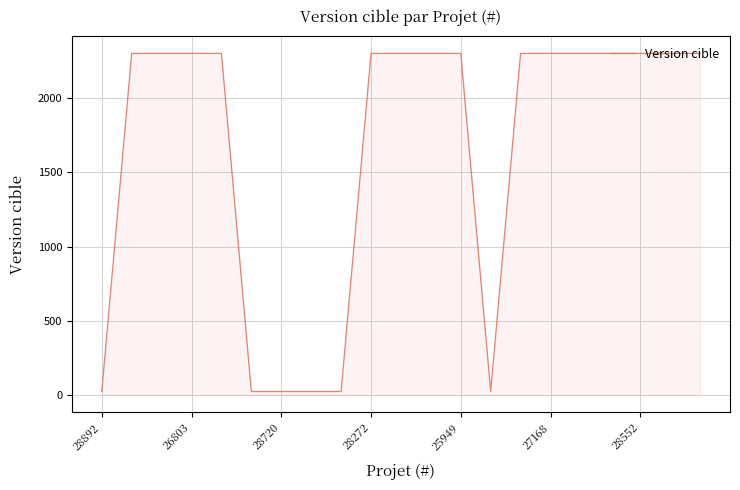

What is the maximum value shown in the chart?

2301